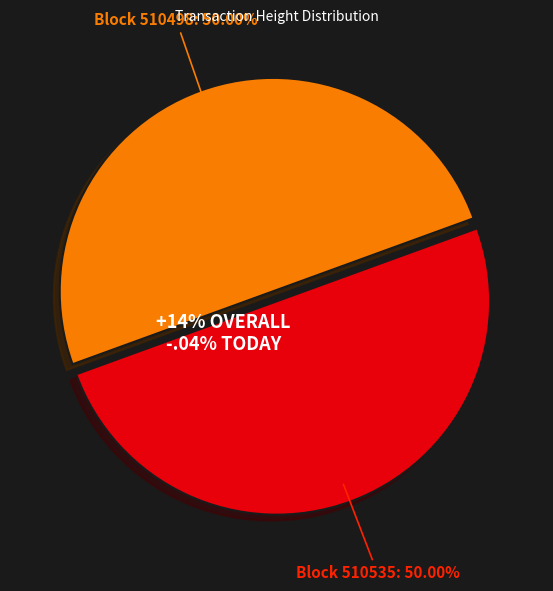

Count the number of slices in the pie.

2